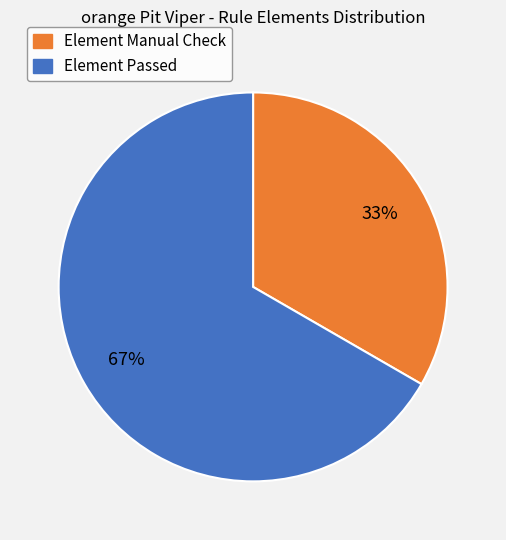

Is there a majority slice in this chart?

Yes